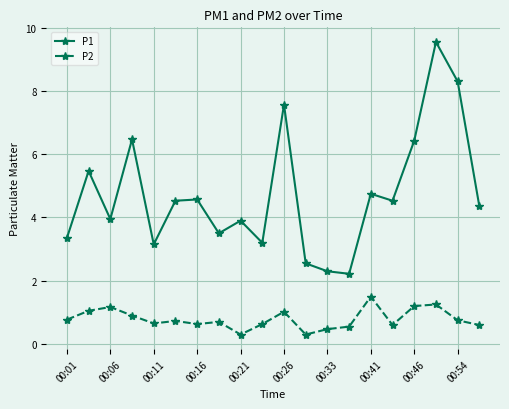

In P1, how many points are higher than both neighbors (excluding endpoints)?

7